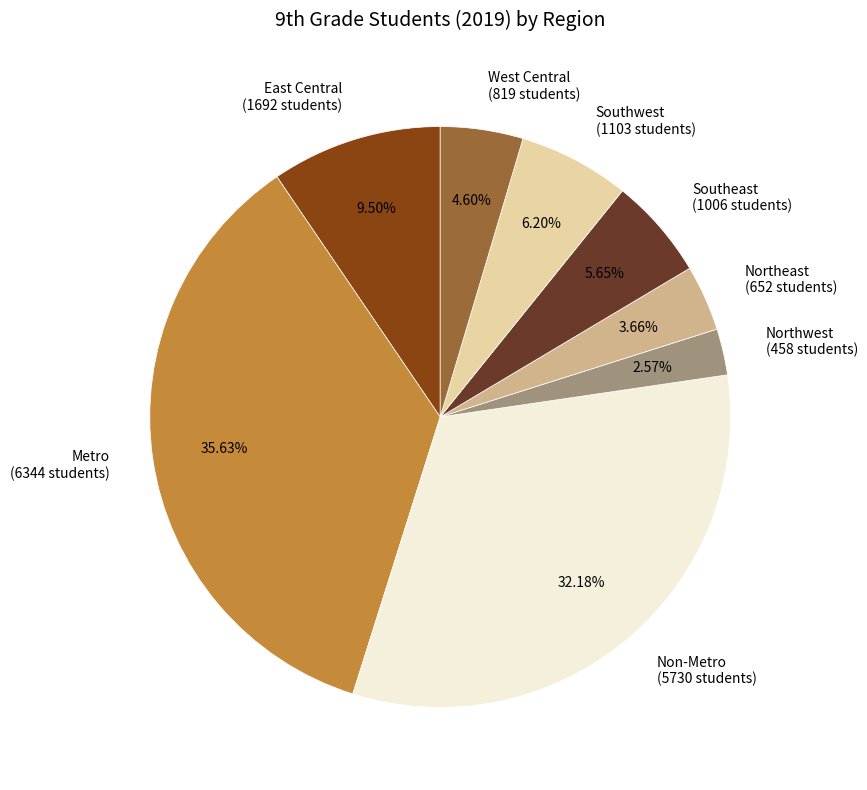

Does Northwest (458 students) represent more than half of the total?

No